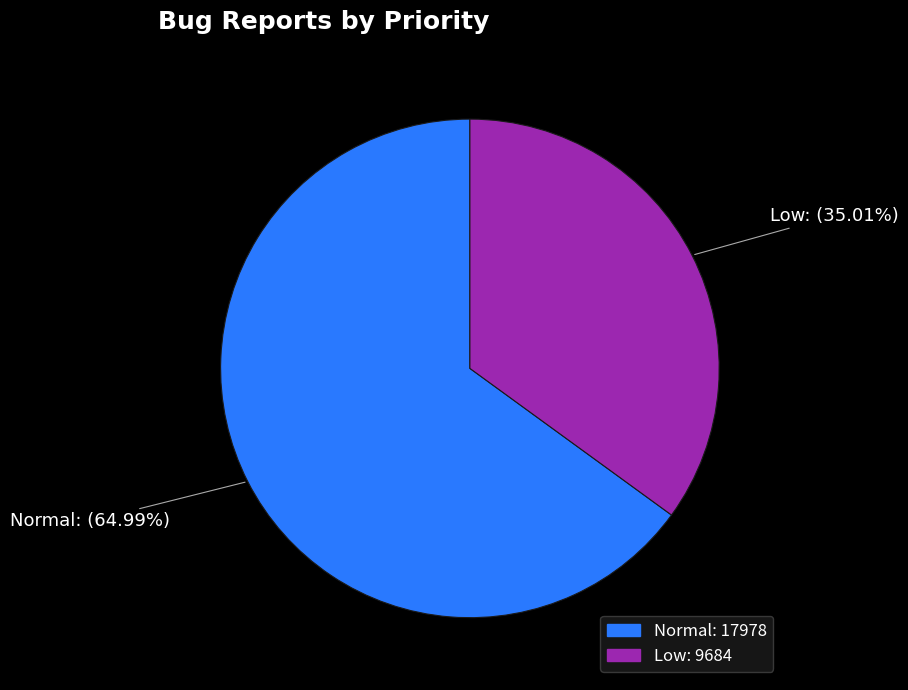

What percentage is NOT represented by Normal?

35.0%